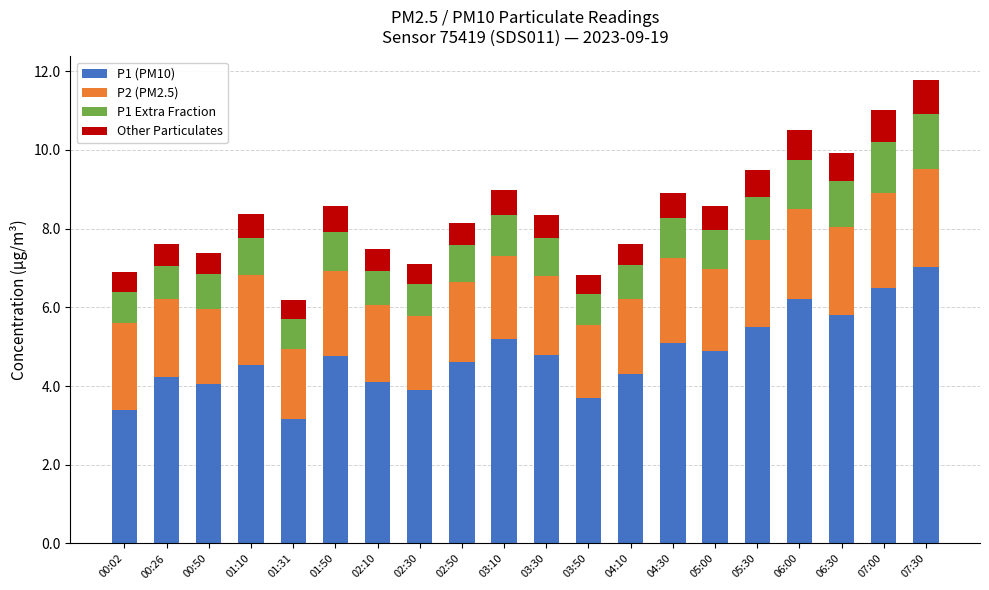

True or false: P1 (PM10) has a value of 8.9 at 05:30.

False